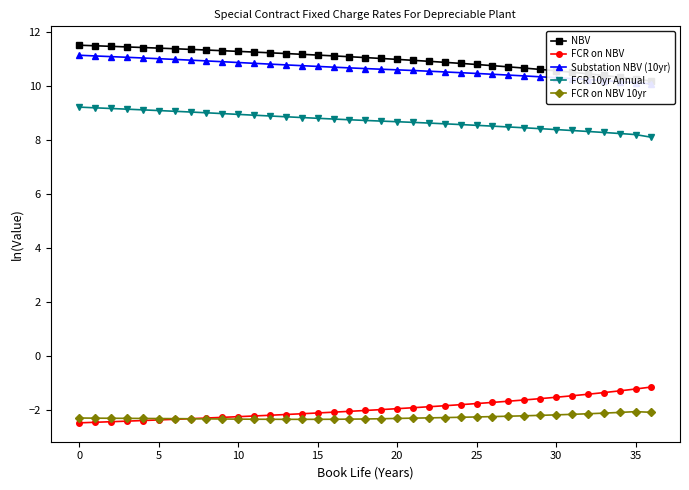

Rank the series at 30 from lowest to highest value.

FCR on NBV 10yr, FCR on NBV, FCR 10yr Annual, Substation NBV (10yr), NBV